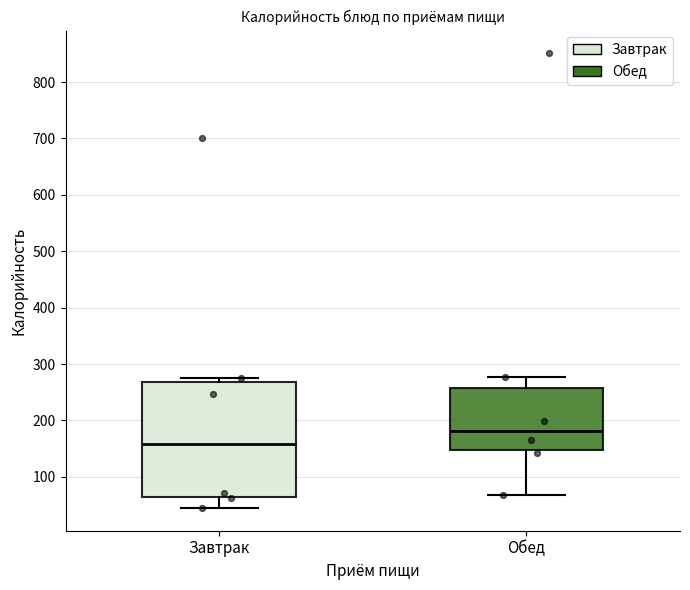

Where does the upper whisker of the box for Обед end on the y-axis? The values are not printed on the chart, so give them approximately, as read against the axis.

280